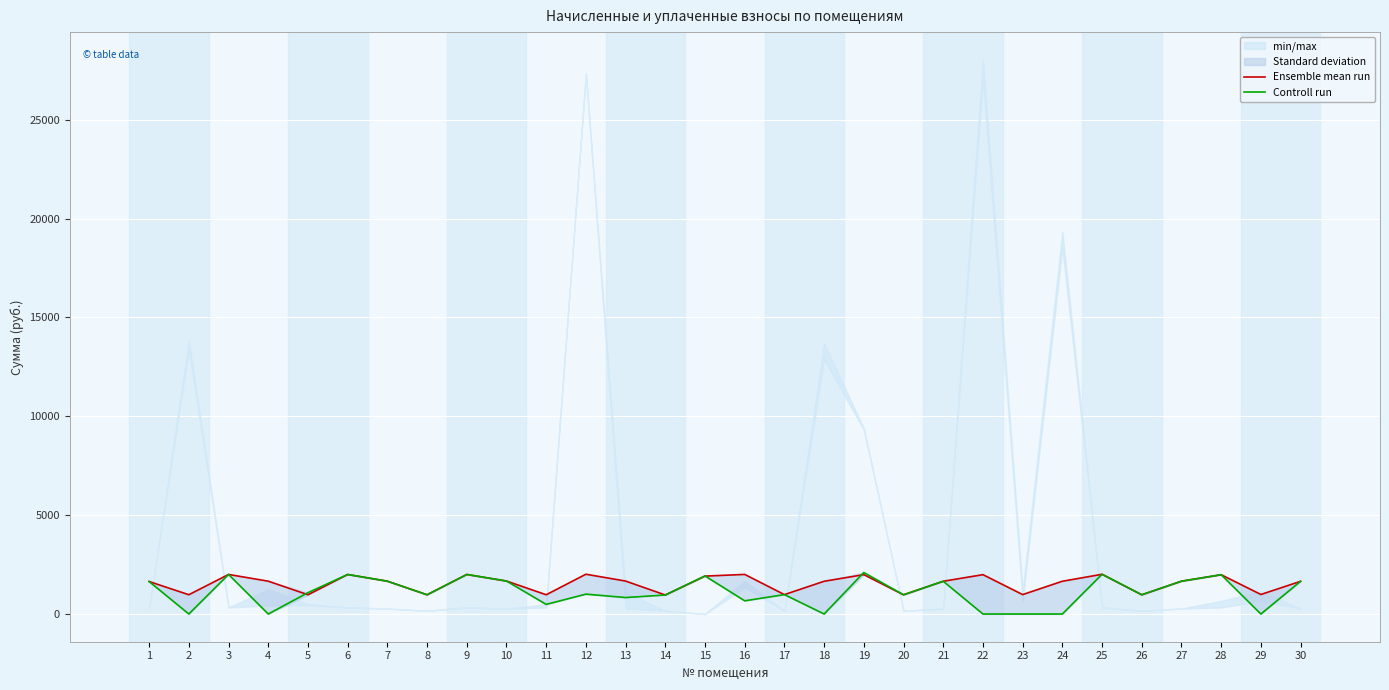

Which series changed the most between 20 and 25?

Ensemble mean run